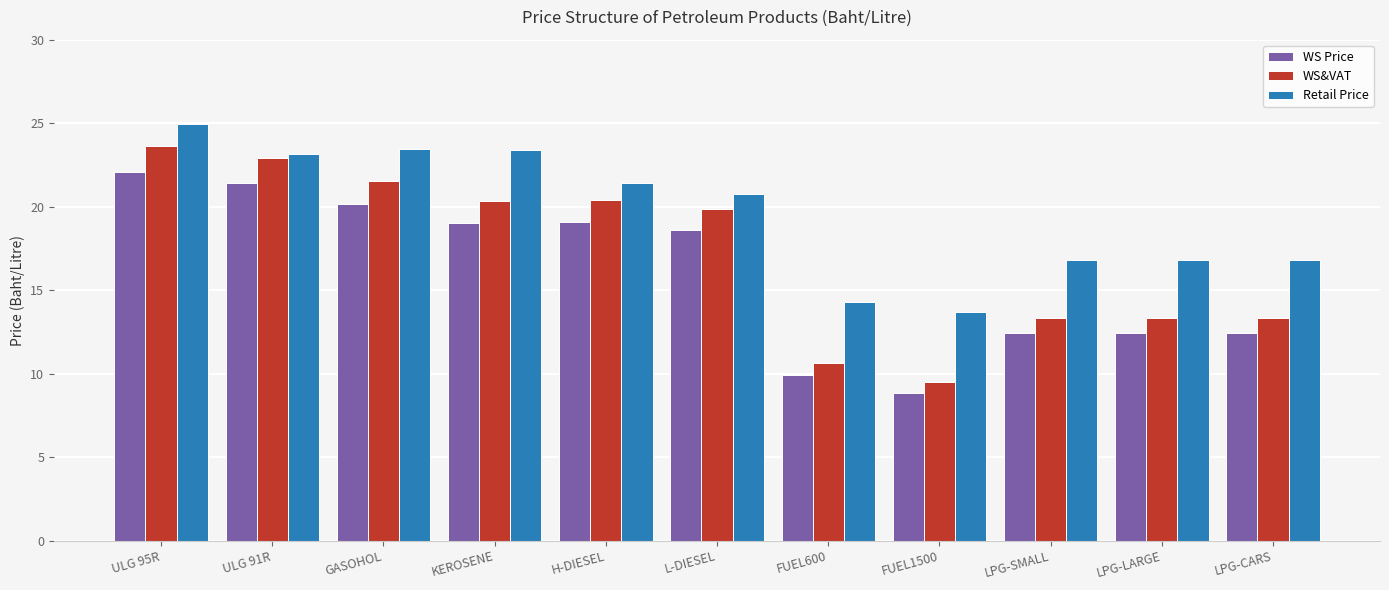

How many values in the WS Price series are below 18?

5